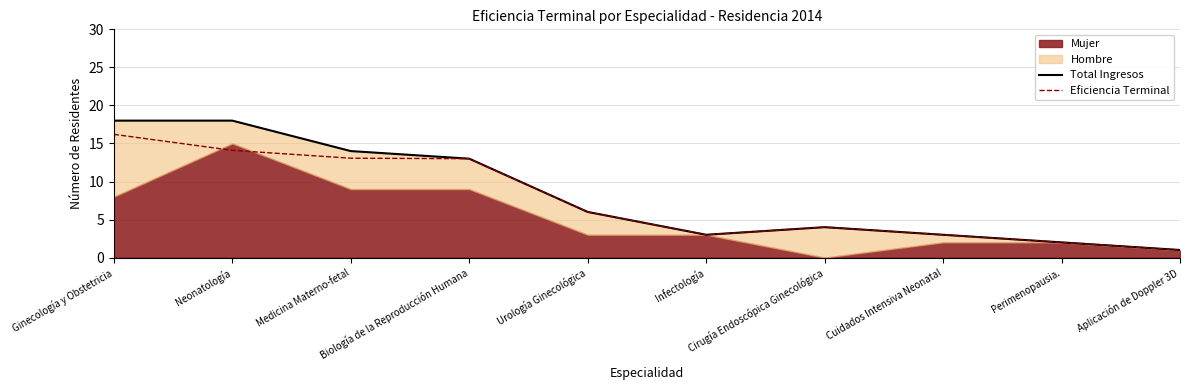

True or false: Total Ingresos and Eficiencia Terminal intersect in this chart.

False